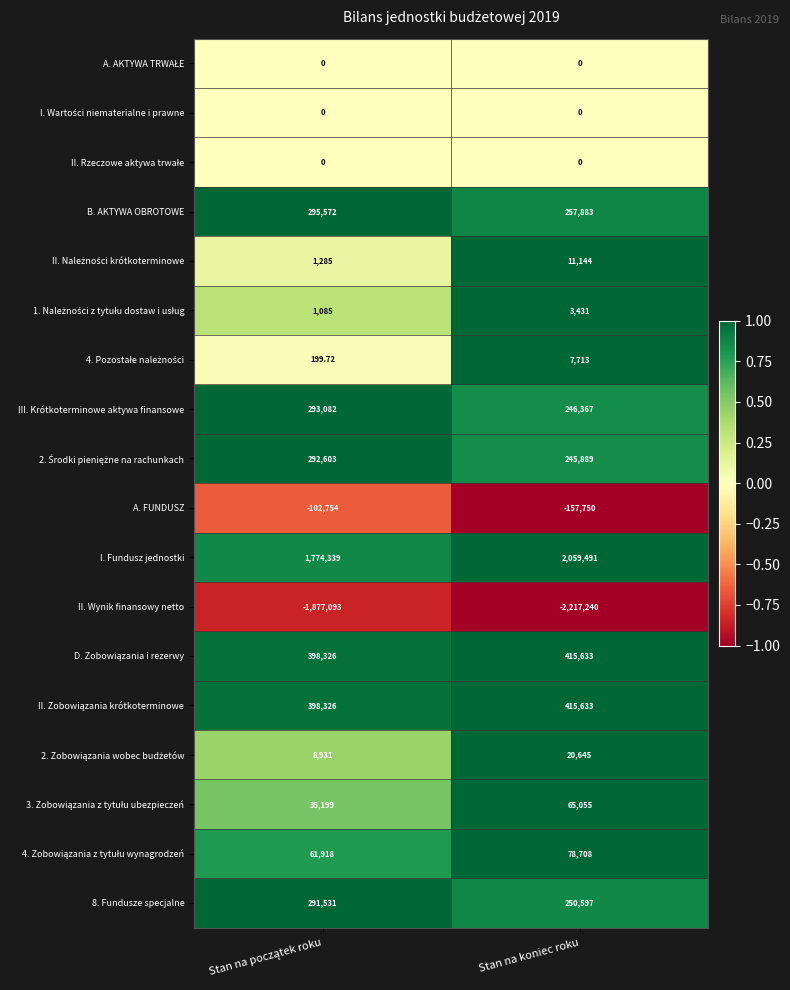

Which label corresponds to the smallest value in the chart?

Stan na koniec roku